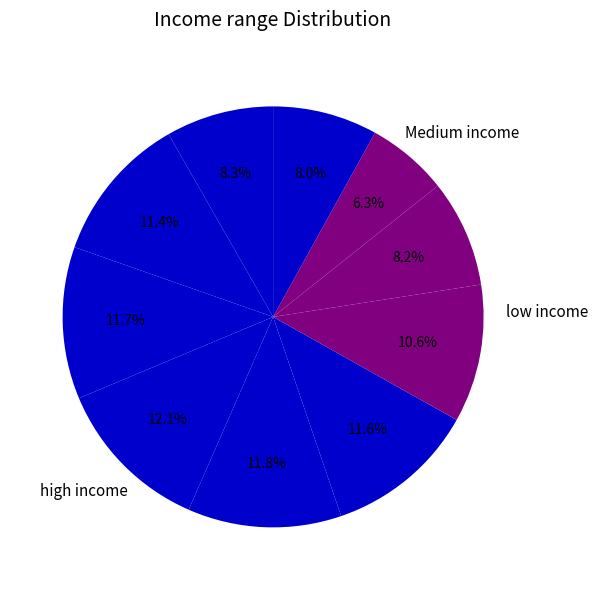

How many segments does this pie chart have?

10